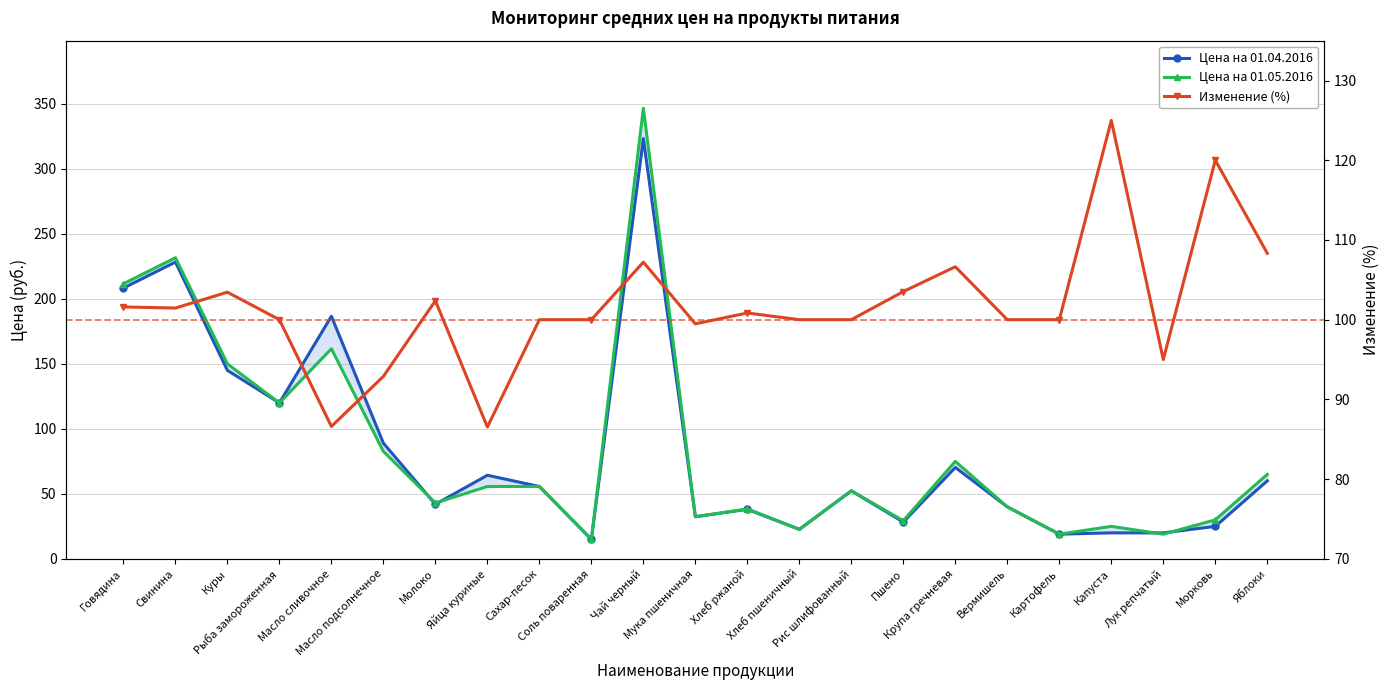

At which category is the sum across all series the highest?

Чай черный